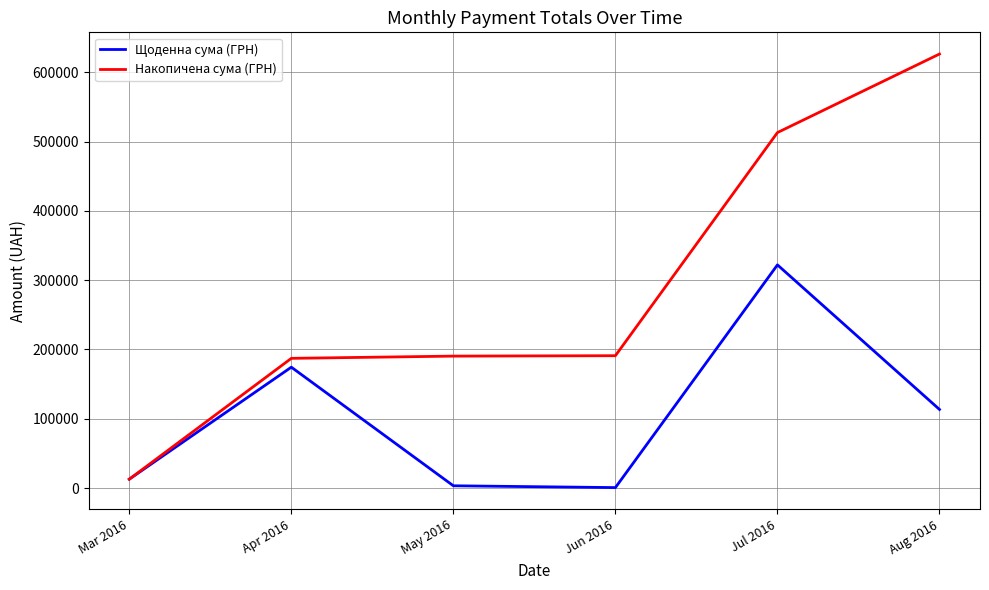

At May 2016, list the series in order from largest to smallest.

Накопичена сума (ГРН), Щоденна сума (ГРН)